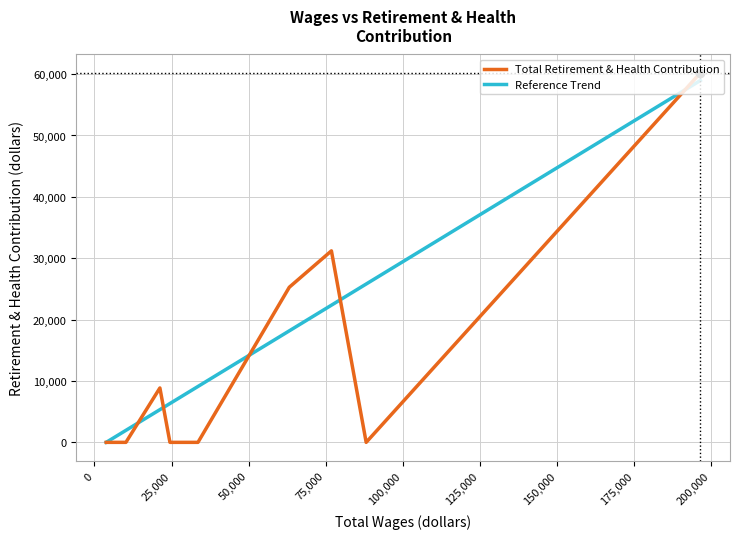

Is it true that the value at 4040.0 is 19010?

False